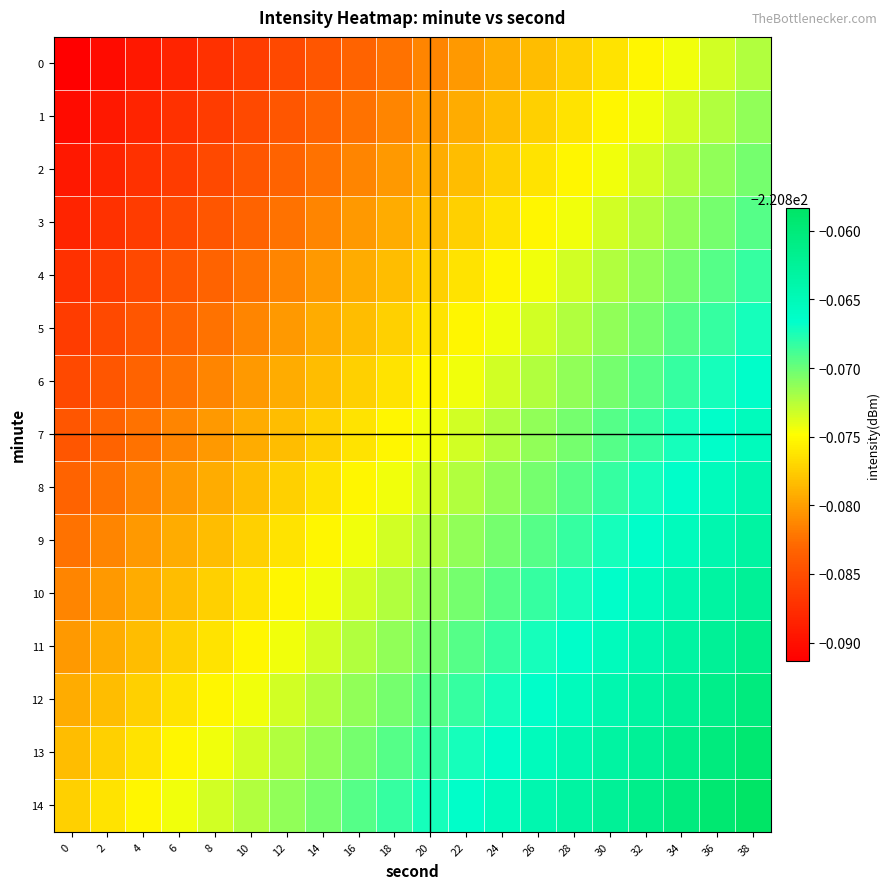

Reading left to right, extract all data points from this chart.

0: 0=-220.9	2=-220.9	4=-220.9	6=-220.9	8=-220.9	10=-220.9	12=-220.9	14=-220.9	16=-220.9	18=-220.9	20=-220.9	22=-220.9	24=-220.9	26=-220.9	28=-220.9	30=-220.9	32=-220.9	34=-220.9	36=-220.9	38=-220.9
1: 0=-220.9	2=-220.9	4=-220.9	6=-220.9	8=-220.9	10=-220.9	12=-220.9	14=-220.9	16=-220.9	18=-220.9	20=-220.9	22=-220.9	24=-220.9	26=-220.9	28=-220.9	30=-220.9	32=-220.9	34=-220.9	36=-220.9	38=-220.9
2: 0=-220.9	2=-220.9	4=-220.9	6=-220.9	8=-220.9	10=-220.9	12=-220.9	14=-220.9	16=-220.9	18=-220.9	20=-220.9	22=-220.9	24=-220.9	26=-220.9	28=-220.9	30=-220.9	32=-220.9	34=-220.9	36=-220.9	38=-220.9
3: 0=-220.9	2=-220.9	4=-220.9	6=-220.9	8=-220.9	10=-220.9	12=-220.9	14=-220.9	16=-220.9	18=-220.9	20=-220.9	22=-220.9	24=-220.9	26=-220.9	28=-220.9	30=-220.9	32=-220.9	34=-220.9	36=-220.9	38=-220.9
4: 0=-220.9	2=-220.9	4=-220.9	6=-220.9	8=-220.9	10=-220.9	12=-220.9	14=-220.9	16=-220.9	18=-220.9	20=-220.9	22=-220.9	24=-220.9	26=-220.9	28=-220.9	30=-220.9	32=-220.9	34=-220.9	36=-220.9	38=-220.9
5: 0=-220.9	2=-220.9	4=-220.9	6=-220.9	8=-220.9	10=-220.9	12=-220.9	14=-220.9	16=-220.9	18=-220.9	20=-220.9	22=-220.9	24=-220.9	26=-220.9	28=-220.9	30=-220.9	32=-220.9	34=-220.9	36=-220.9	38=-220.9
6: 0=-220.9	2=-220.9	4=-220.9	6=-220.9	8=-220.9	10=-220.9	12=-220.9	14=-220.9	16=-220.9	18=-220.9	20=-220.9	22=-220.9	24=-220.9	26=-220.9	28=-220.9	30=-220.9	32=-220.9	34=-220.9	36=-220.9	38=-220.9
7: 0=-220.9	2=-220.9	4=-220.9	6=-220.9	8=-220.9	10=-220.9	12=-220.9	14=-220.9	16=-220.9	18=-220.9	20=-220.9	22=-220.9	24=-220.9	26=-220.9	28=-220.9	30=-220.9	32=-220.9	34=-220.9	36=-220.9	38=-220.9
8: 0=-220.9	2=-220.9	4=-220.9	6=-220.9	8=-220.9	10=-220.9	12=-220.9	14=-220.9	16=-220.9	18=-220.9	20=-220.9	22=-220.9	24=-220.9	26=-220.9	28=-220.9	30=-220.9	32=-220.9	34=-220.9	36=-220.9	38=-220.9
9: 0=-220.9	2=-220.9	4=-220.9	6=-220.9	8=-220.9	10=-220.9	12=-220.9	14=-220.9	16=-220.9	18=-220.9	20=-220.9	22=-220.9	24=-220.9	26=-220.9	28=-220.9	30=-220.9	32=-220.9	34=-220.9	36=-220.9	38=-220.9
10: 0=-220.9	2=-220.9	4=-220.9	6=-220.9	8=-220.9	10=-220.9	12=-220.9	14=-220.9	16=-220.9	18=-220.9	20=-220.9	22=-220.9	24=-220.9	26=-220.9	28=-220.9	30=-220.9	32=-220.9	34=-220.9	36=-220.9	38=-220.9
11: 0=-220.9	2=-220.9	4=-220.9	6=-220.9	8=-220.9	10=-220.9	12=-220.9	14=-220.9	16=-220.9	18=-220.9	20=-220.9	22=-220.9	24=-220.9	26=-220.9	28=-220.9	30=-220.9	32=-220.9	34=-220.9	36=-220.9	38=-220.9
12: 0=-220.9	2=-220.9	4=-220.9	6=-220.9	8=-220.9	10=-220.9	12=-220.9	14=-220.9	16=-220.9	18=-220.9	20=-220.9	22=-220.9	24=-220.9	26=-220.9	28=-220.9	30=-220.9	32=-220.9	34=-220.9	36=-220.9	38=-220.9
13: 0=-220.9	2=-220.9	4=-220.9	6=-220.9	8=-220.9	10=-220.9	12=-220.9	14=-220.9	16=-220.9	18=-220.9	20=-220.9	22=-220.9	24=-220.9	26=-220.9	28=-220.9	30=-220.9	32=-220.9	34=-220.9	36=-220.9	38=-220.9
14: 0=-220.9	2=-220.9	4=-220.9	6=-220.9	8=-220.9	10=-220.9	12=-220.9	14=-220.9	16=-220.9	18=-220.9	20=-220.9	22=-220.9	24=-220.9	26=-220.9	28=-220.9	30=-220.9	32=-220.9	34=-220.9	36=-220.9	38=-220.9